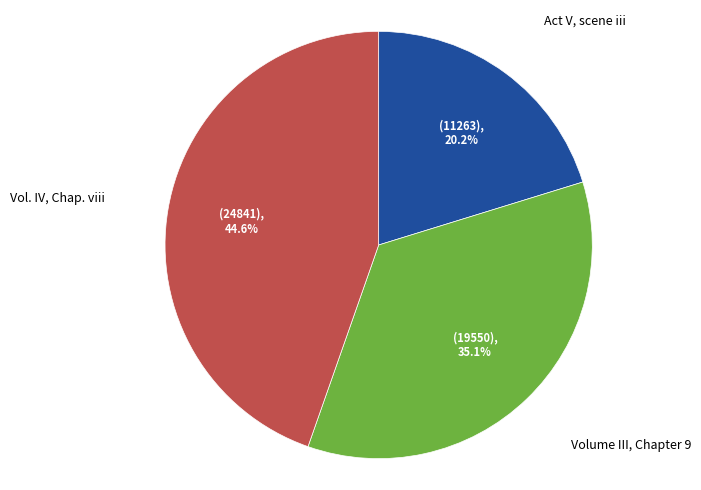

Count the number of slices in the pie.

3